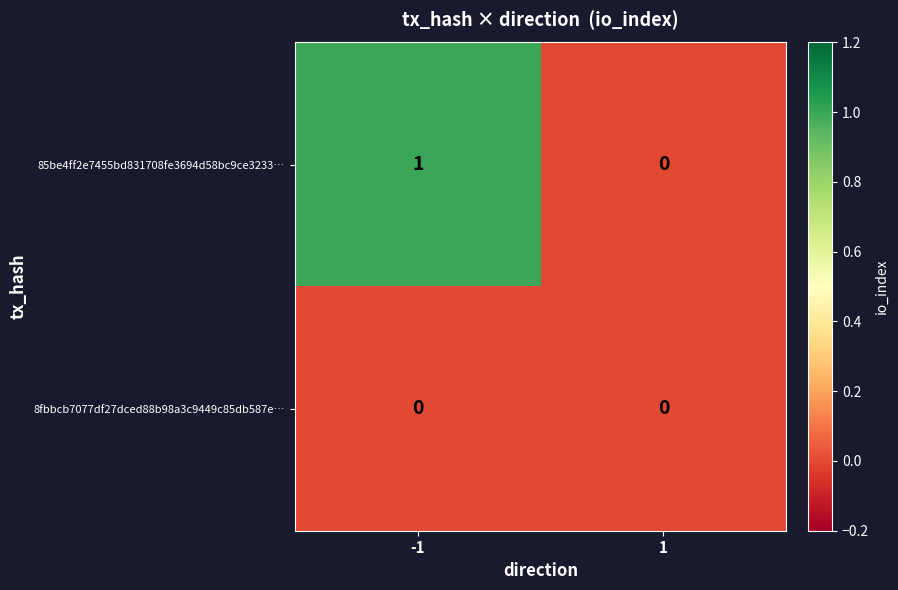

Reading left to right, what are all the values shown in this chart?

85be4ff2e7455bd831708fe3694d58bc9ce3233…: -1=1	1=0
8fbbcb7077df27dced88b98a3c9449c85db587e…: -1=0	1=0